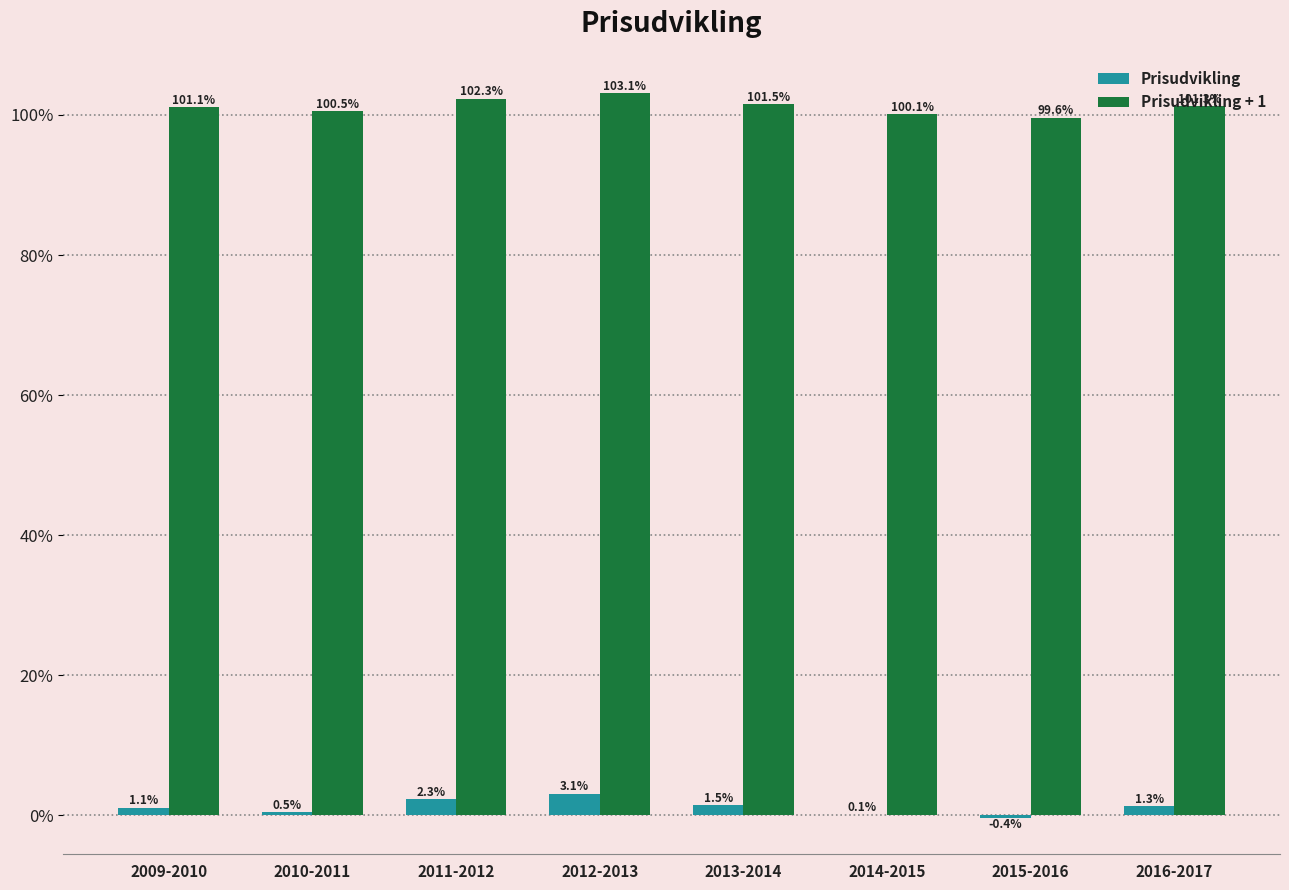

What is the spread (max minus min) of values at 2011-2012?

1.0